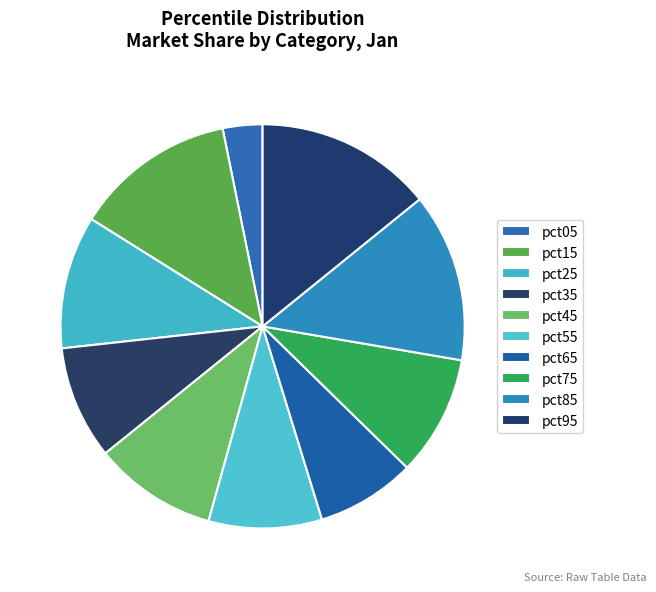

Do pct45 and pct95 together represent more than half of the pie?

No